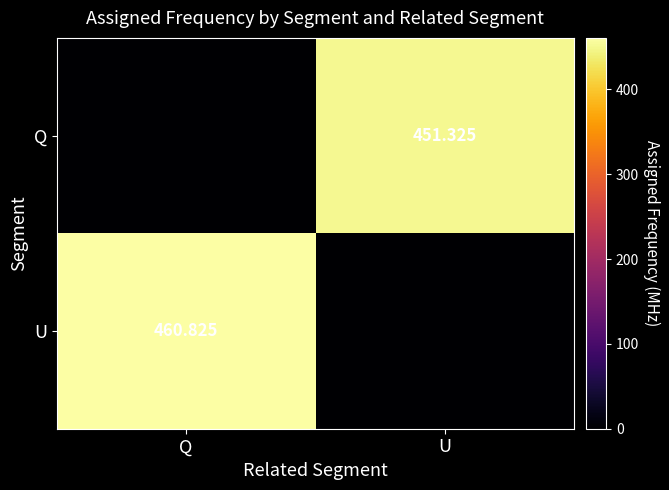

At which label does U reach its minimum?

U